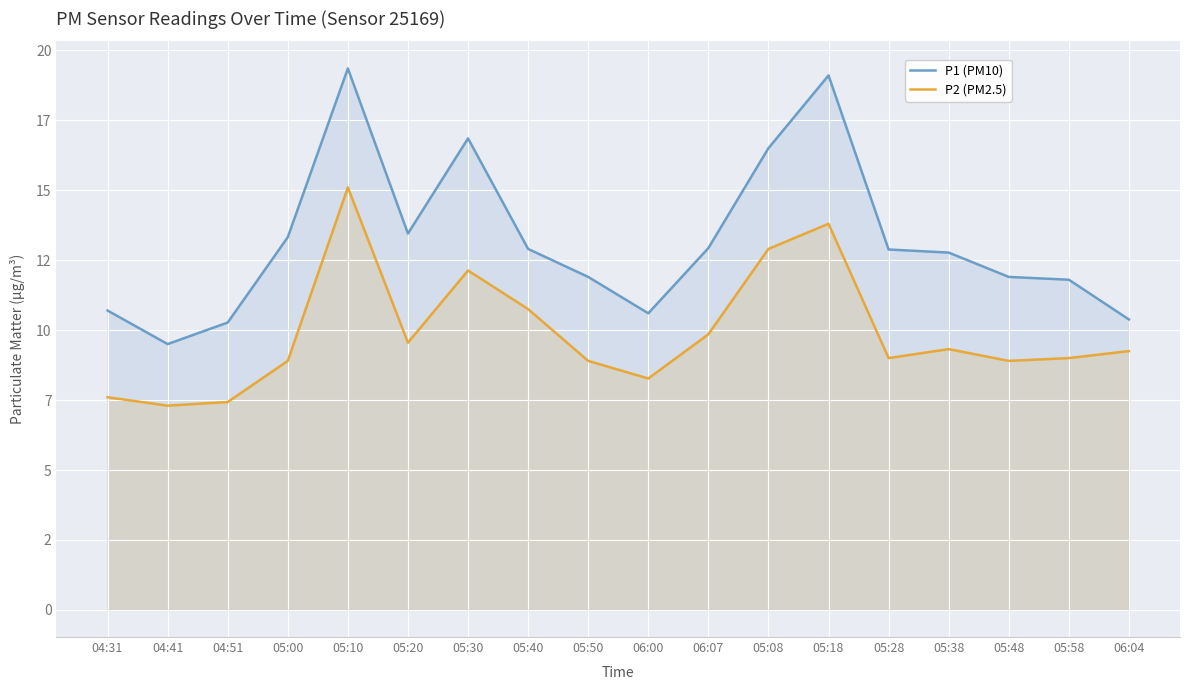

Which series has the widest spread of values?

P1 (PM10)